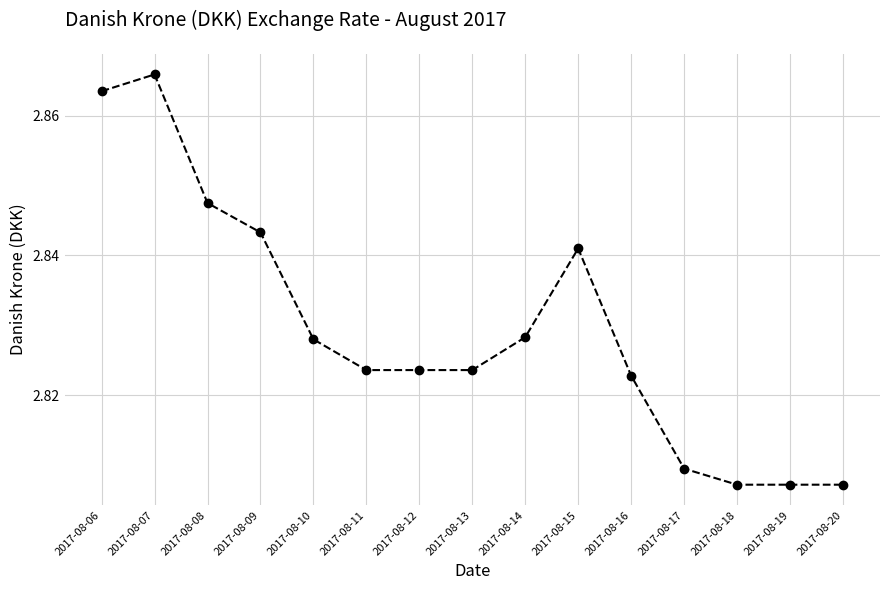

Is this an area chart (filled region under the line)?

No